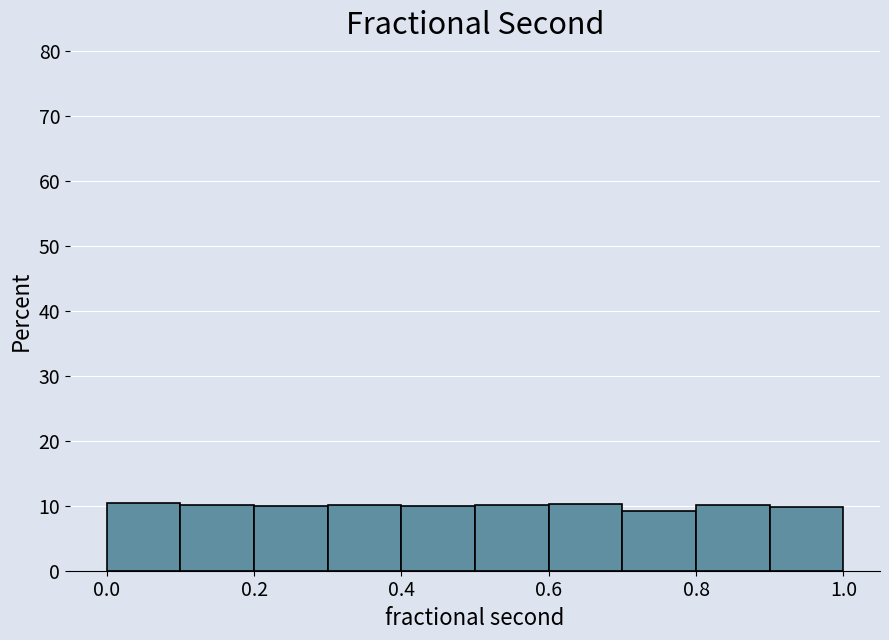

Reading left to right, list every bar in this chart as the range it spans on the x-axis followed by its height. Neither the bar edges nor the heights are printed on the chart, so give them approximately, as read against the axes.

0.0 to 0.1: 10
0.1 to 0.2: 10
0.2 to 0.3: 10
0.3 to 0.4: 10
0.4 to 0.5: 10
0.5 to 0.6: 10
0.6 to 0.7: 10
0.7 to 0.8: 9
0.8 to 0.9: 10
0.9 to 1.0: 10